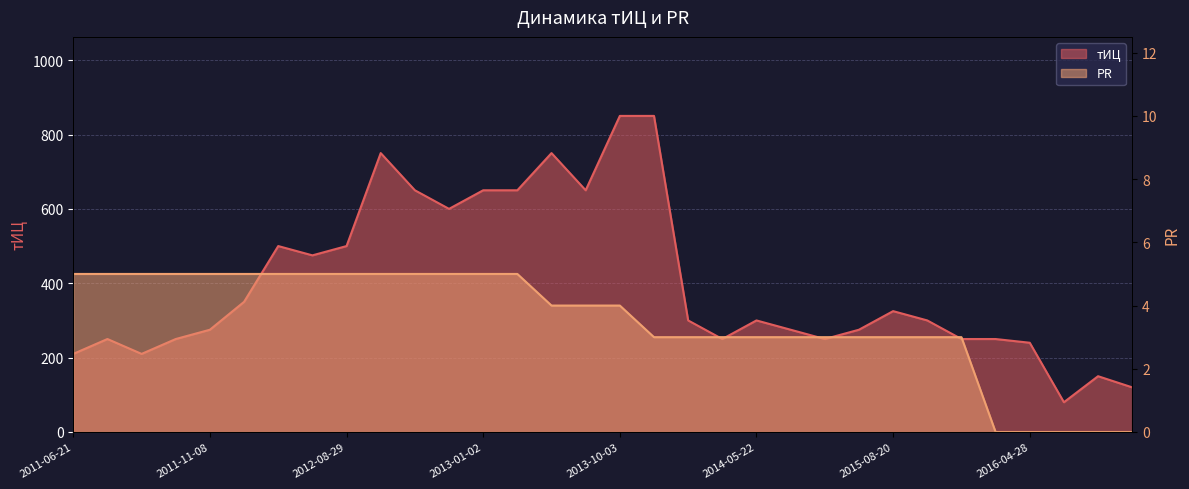

What are all the series names shown in the legend?

тИЦ, PR